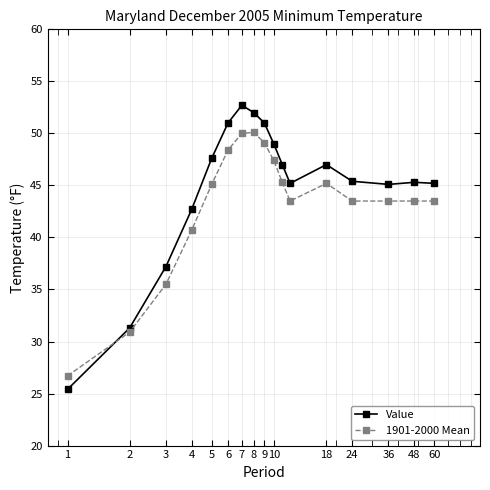

True or false: Value has more than 0 interior local peaks.

True